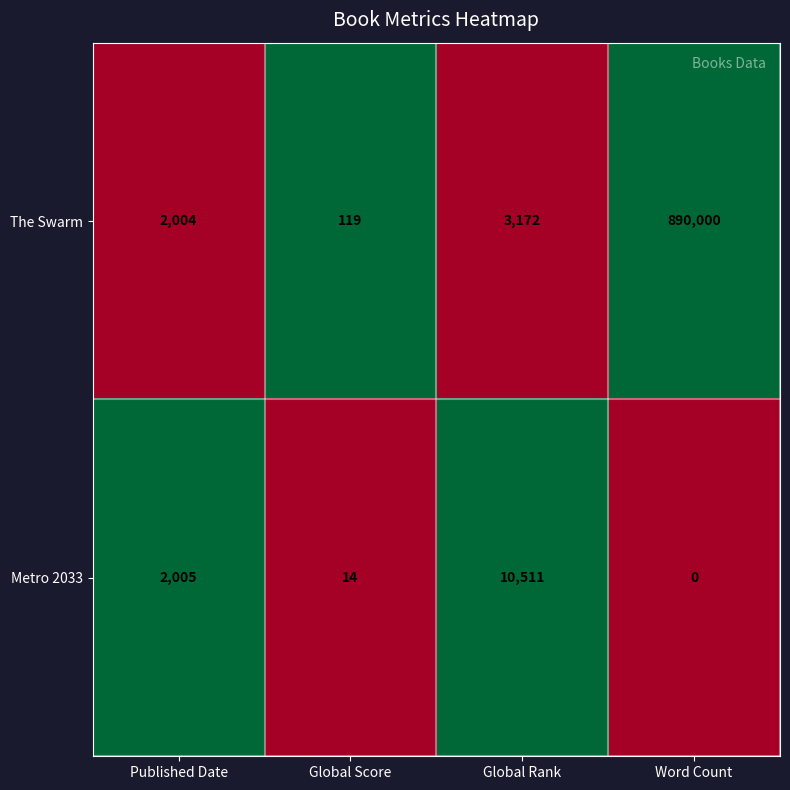

The value of The Swarm at Published Date is 2004. True or false?

True